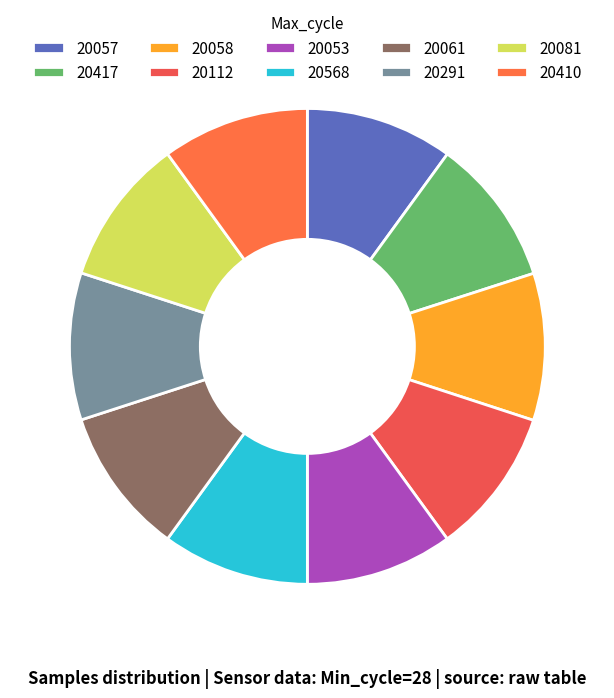

How many slices are in this pie chart?

10